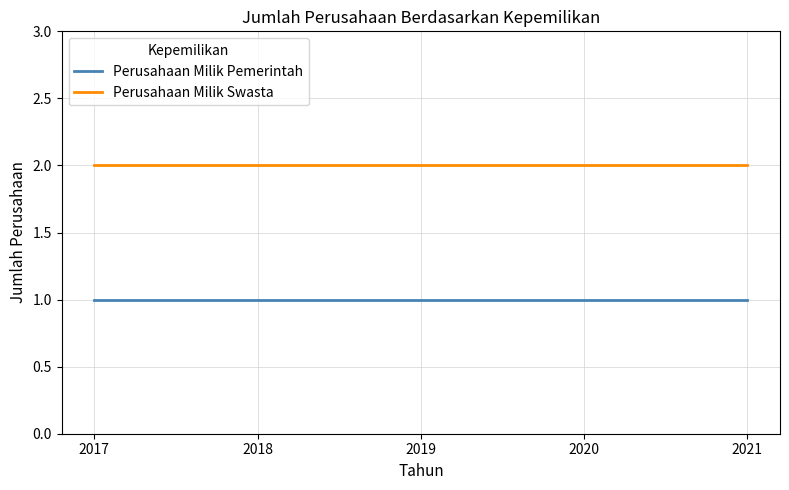

Rank the series by their average value, from highest to lowest.

Perusahaan Milik Swasta, Perusahaan Milik Pemerintah